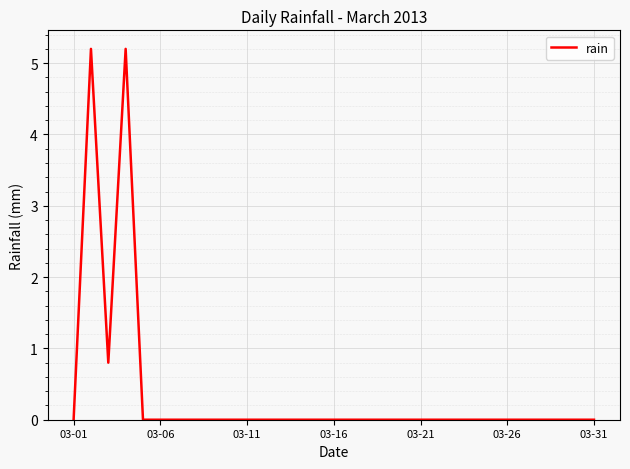

Does the chart have visible grid lines?

Yes